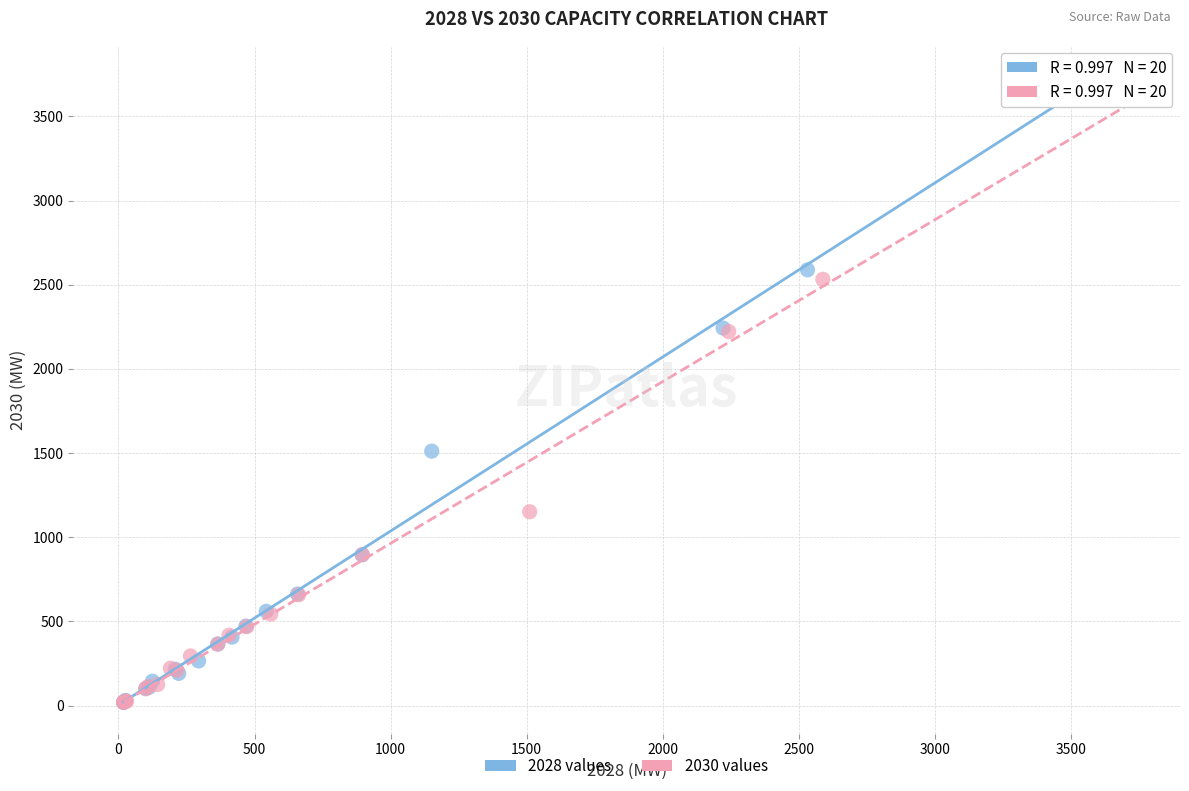

Which series contains the highest Y value?

2028 values